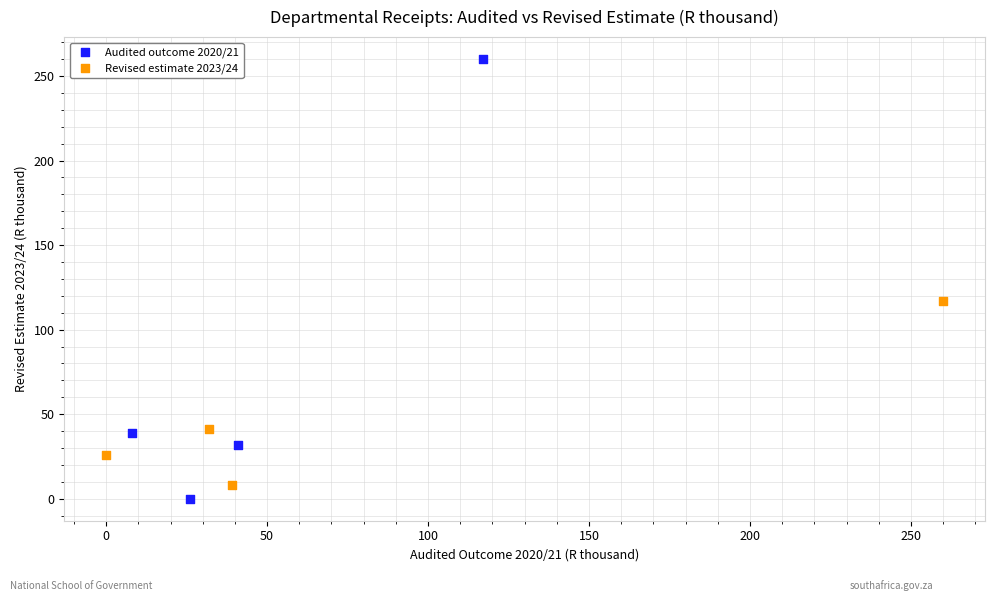

Which series has the widest spread of Y values?

Audited outcome 2020/21